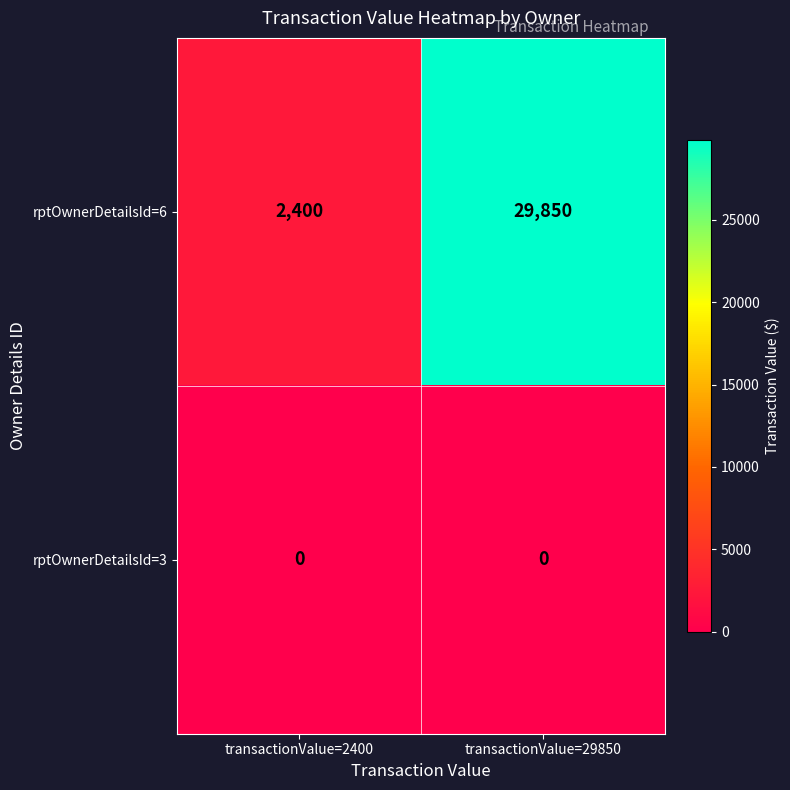

At which category is the sum across all series the highest?

transactionValue=29850